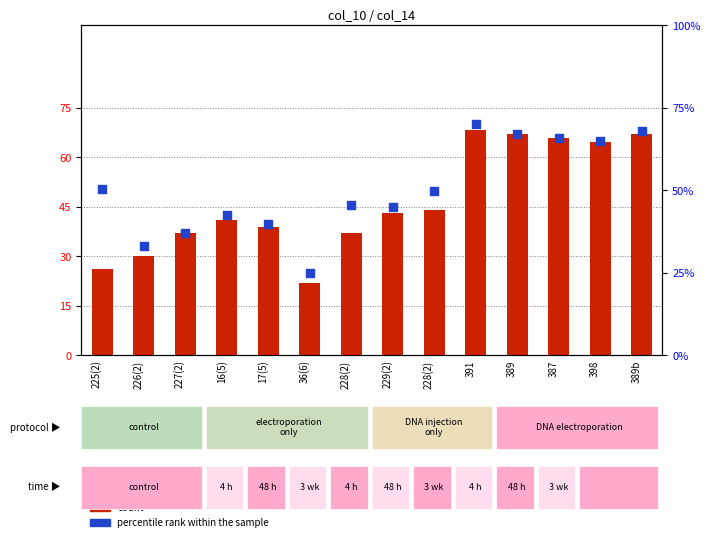

What is the total value across all series at 36(6)?

46.8